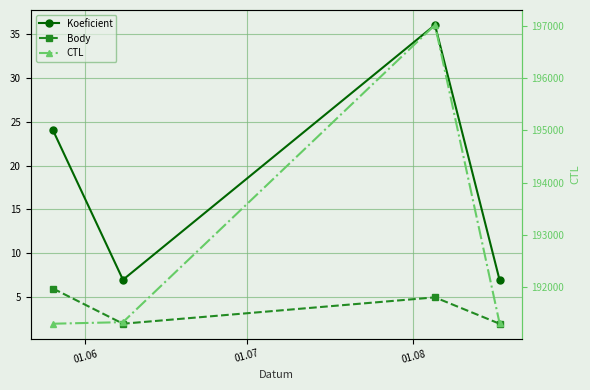

Reading left to right, list all the values displayed in this chart.

Koeficient: 24	7	36	7
Body: 6	2	5	2
CTL: 191304	191334	197012	191319